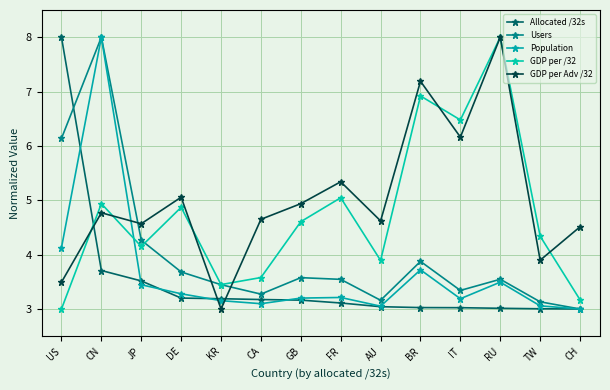

What are all the series names shown in the legend?

Allocated /32s, Users, Population, GDP per /32, GDP per Adv /32